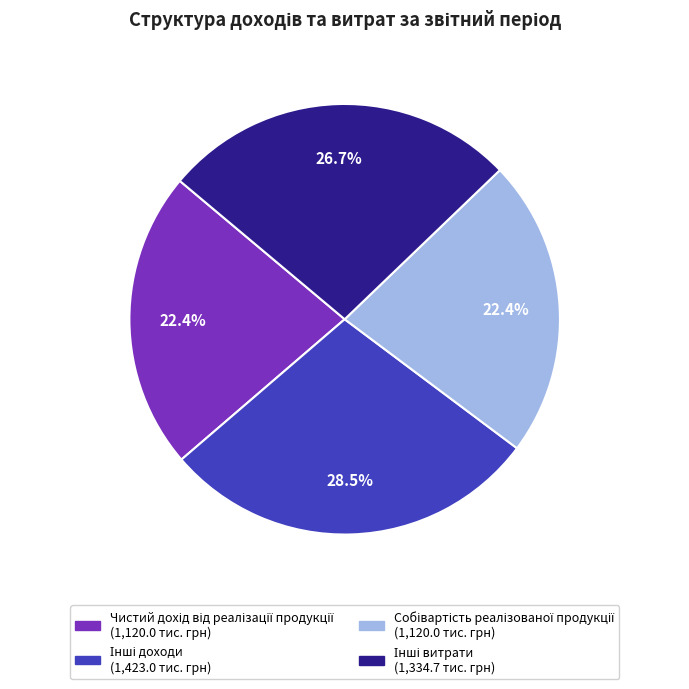

Does any single category account for the majority?

No